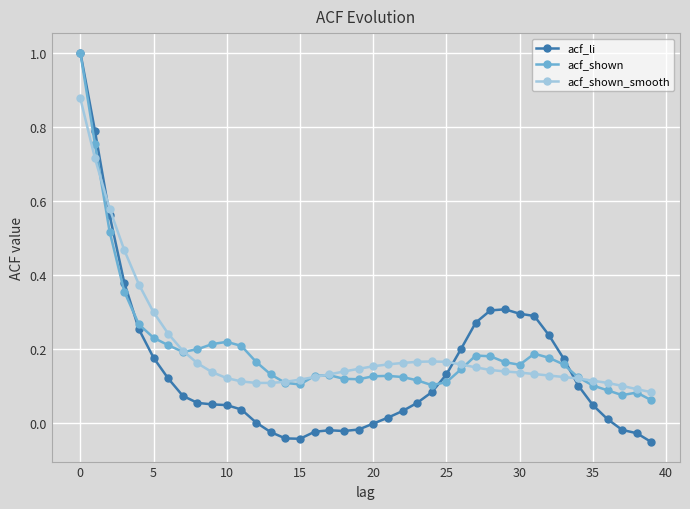

Which series has the largest range (max minus min)?

acf_li